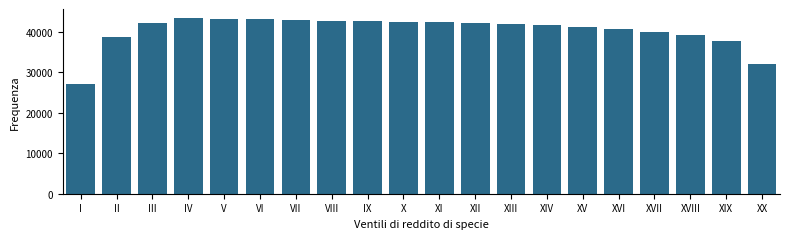

What is the sum of all values?

808163